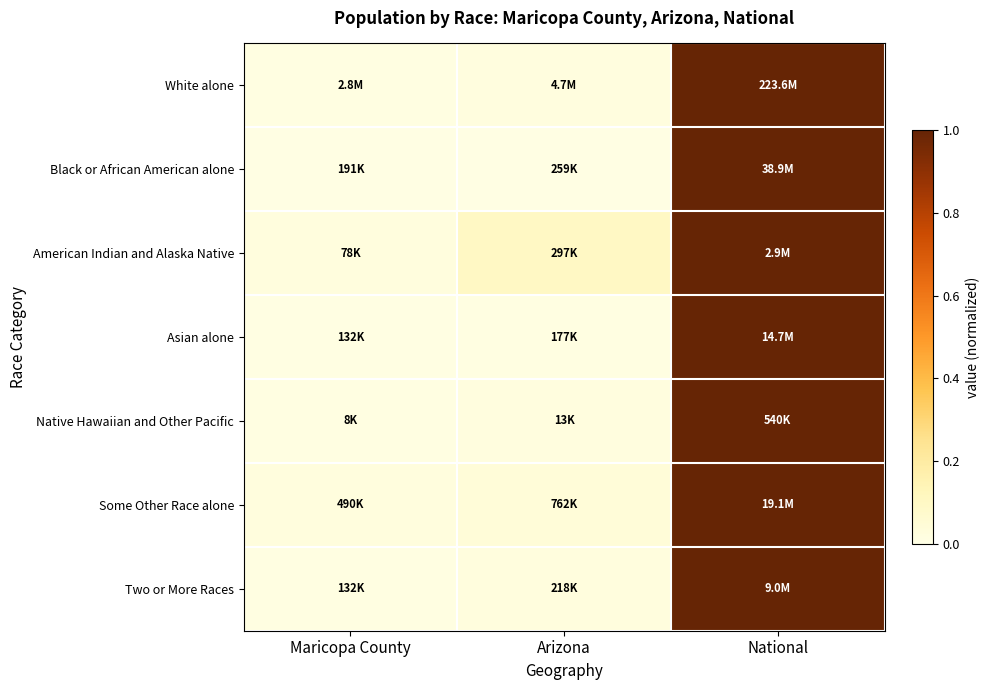

Count the number of categories in the chart.

3